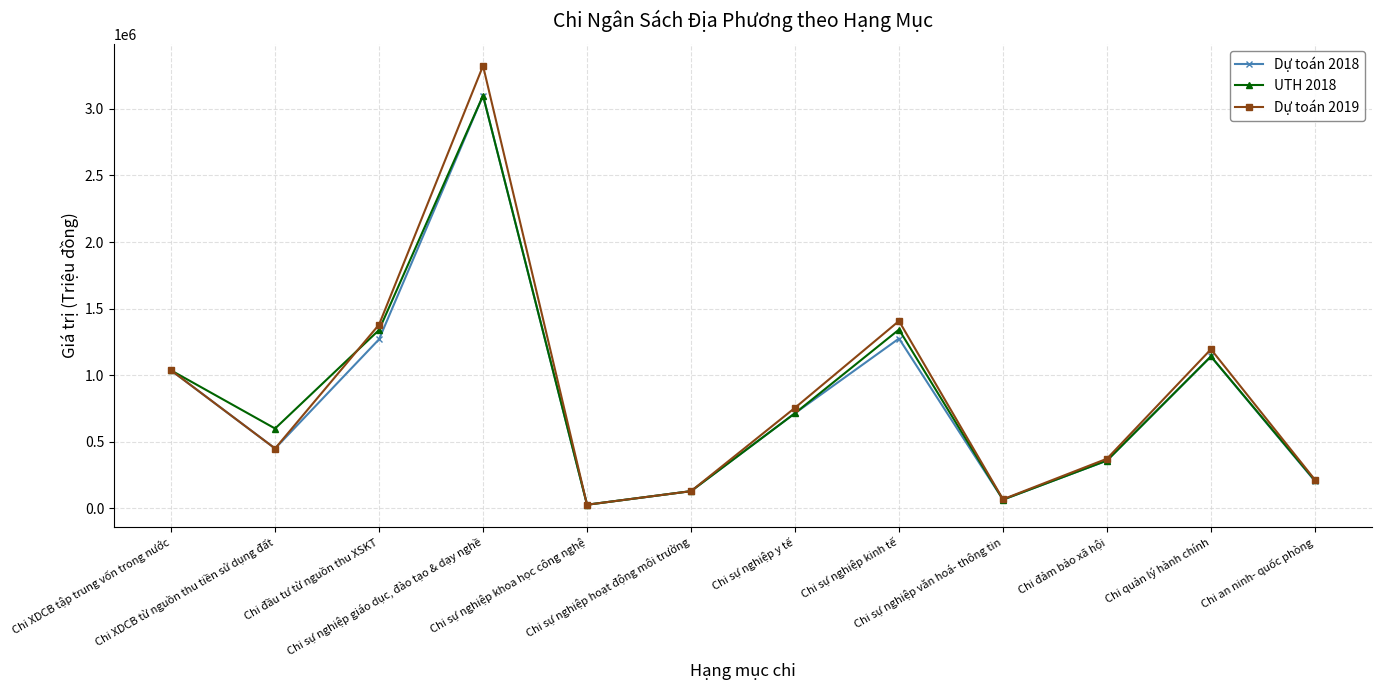

What is the sum of all Dự toán 2018 values?

9775622